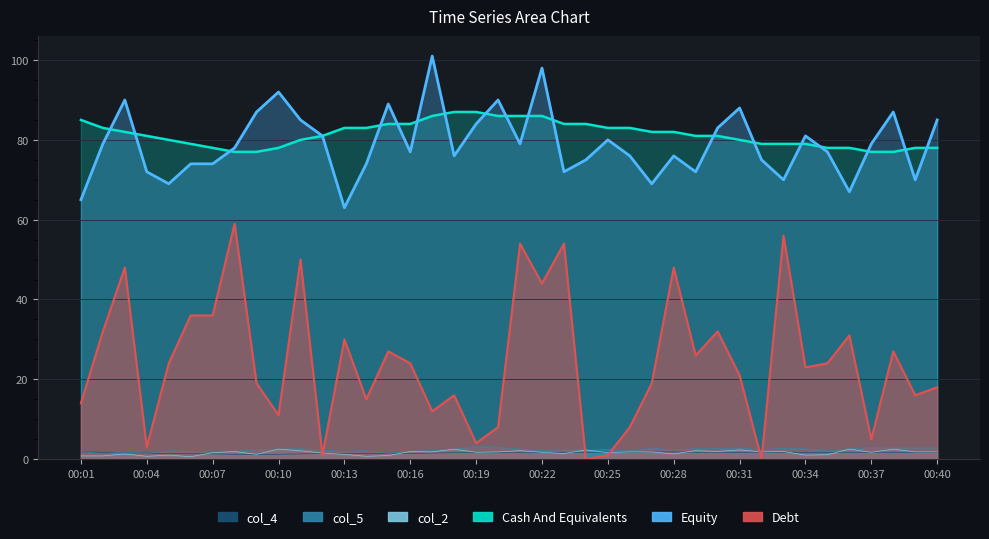

Which series has the largest range (max minus min)?

Debt